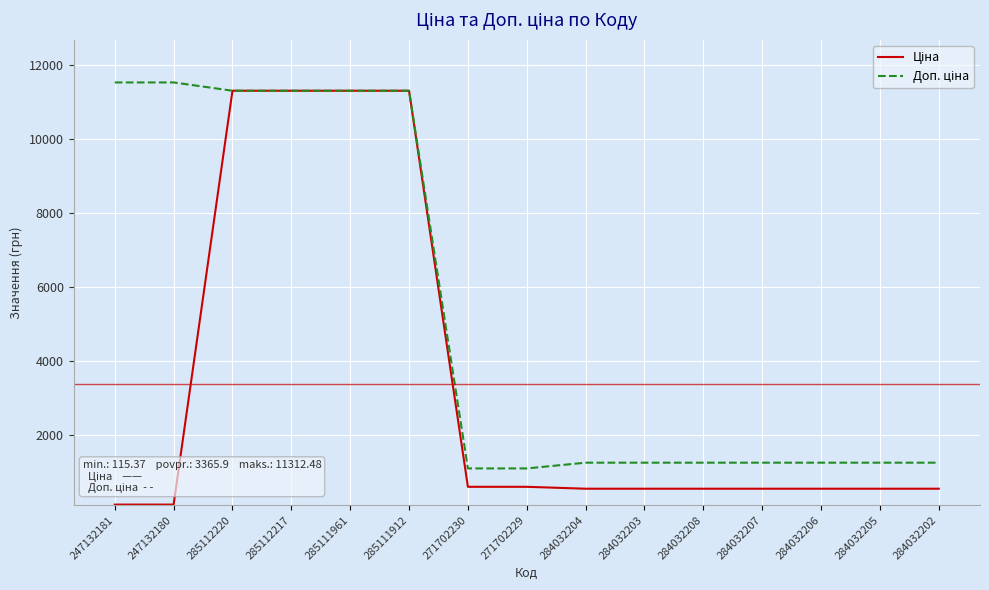

What is the total value across all series at 285111912?

22625.0